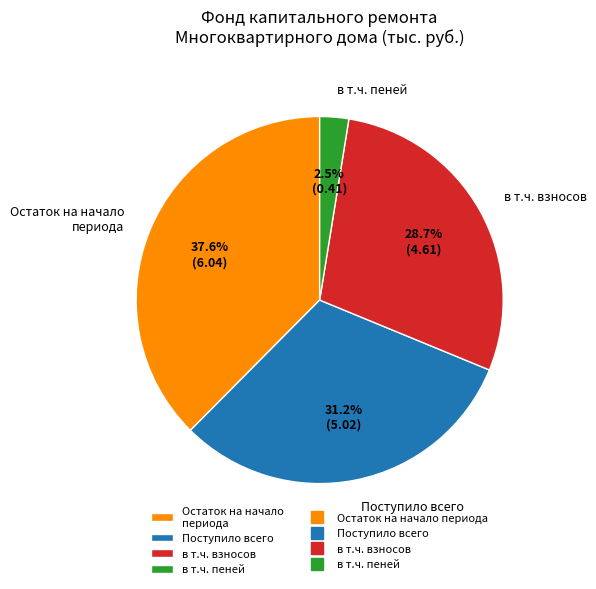

To the nearest percent, what is the average slice percentage?

25%